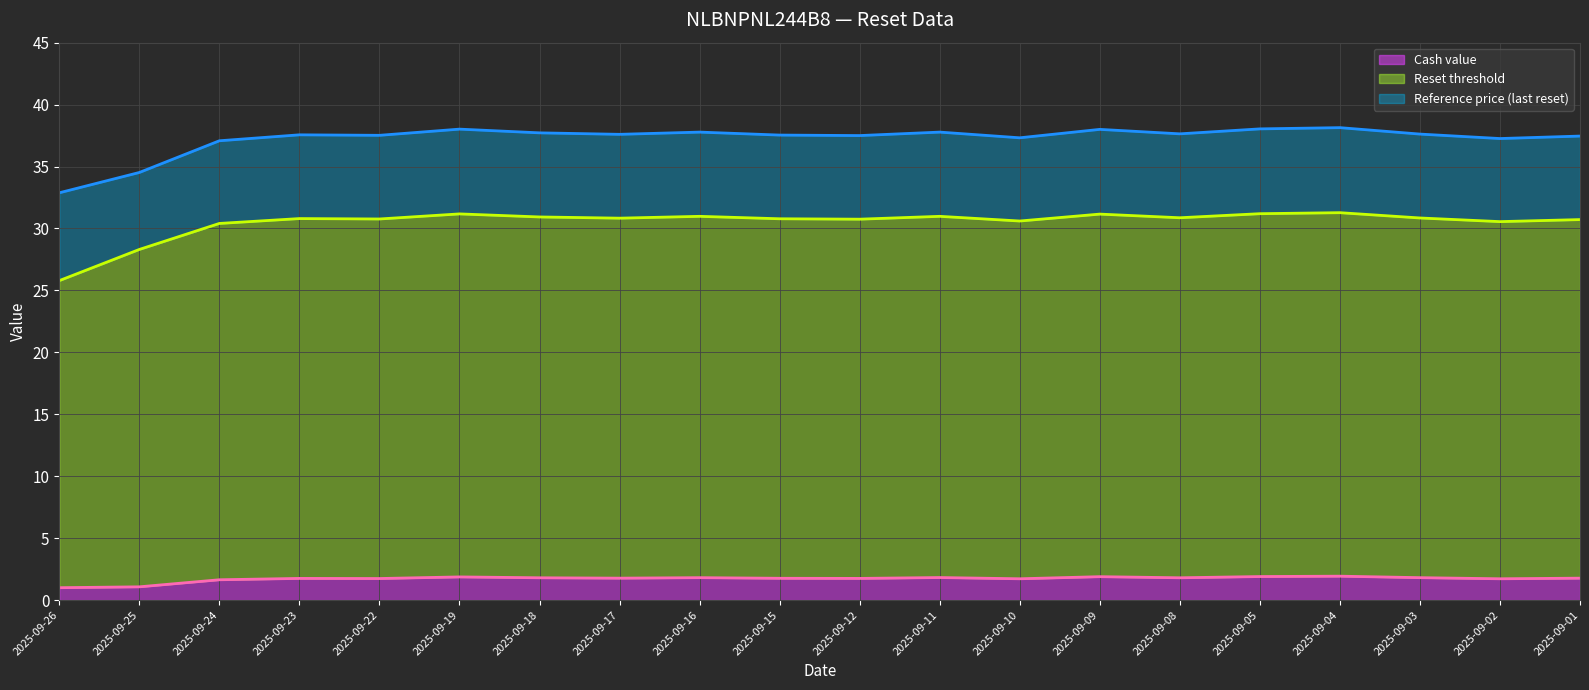

At how many categories does at least one series exceed 13?

20